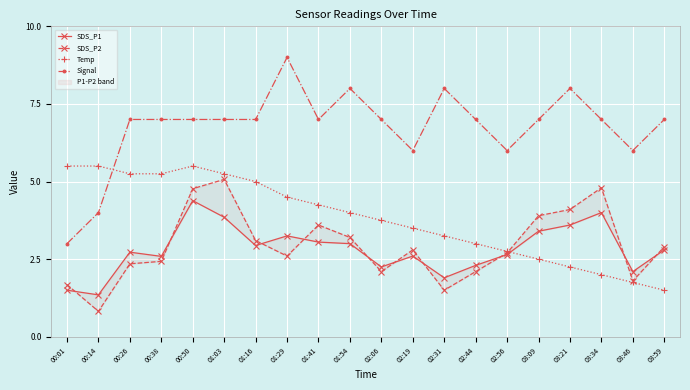

At which label does SDS_P2 reach its peak?

01:03